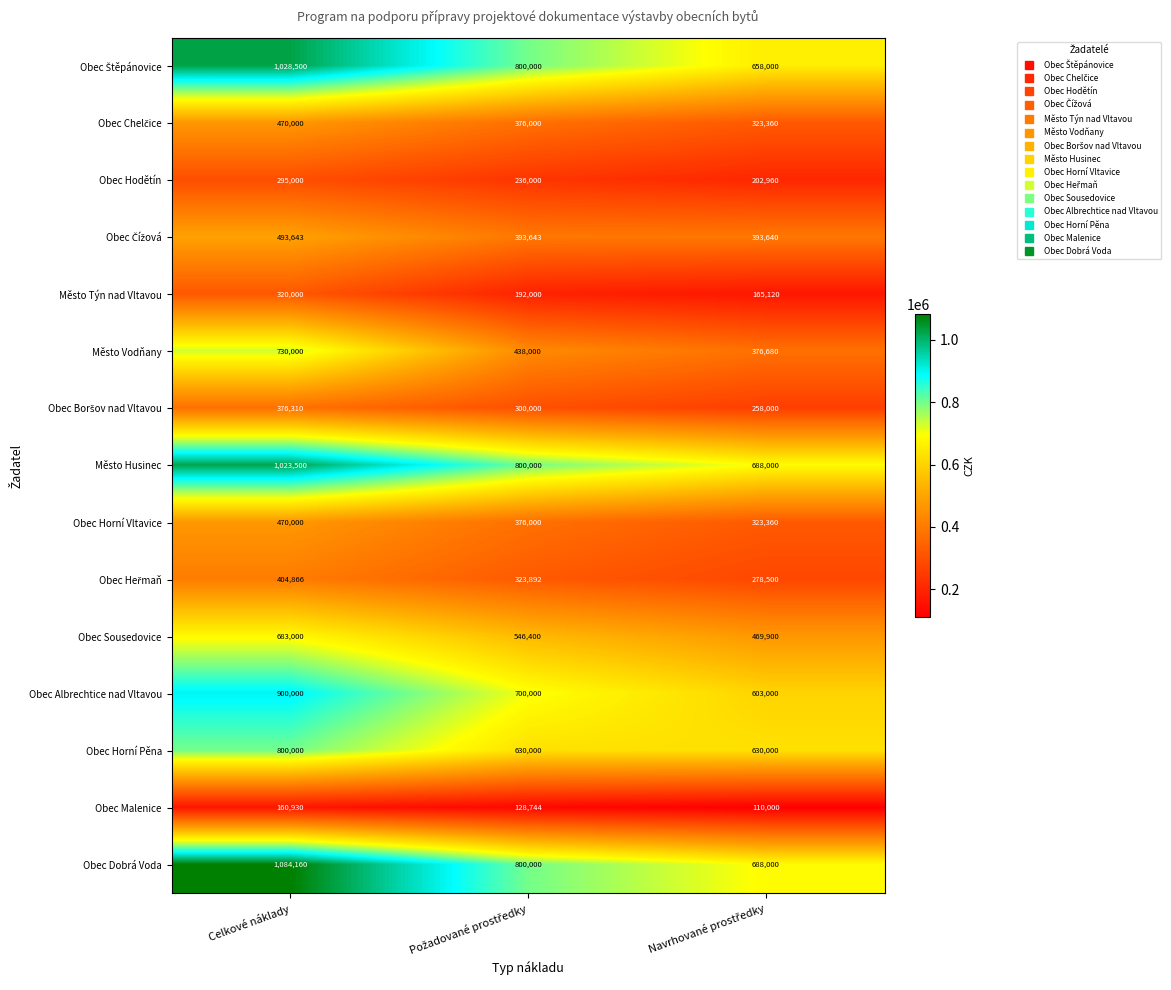

What is the sum of all Město Vodňany values?

1544680